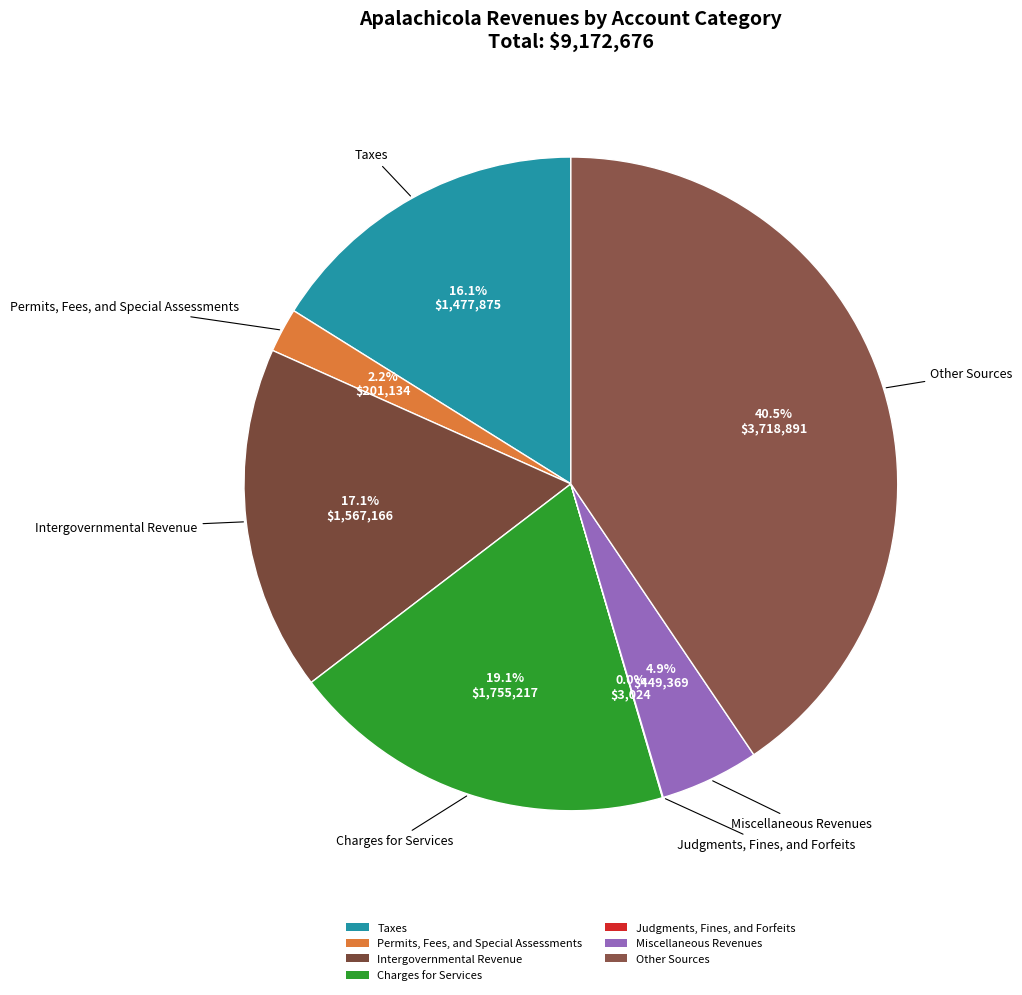

Which category has the biggest portion of the pie?

Other Sources